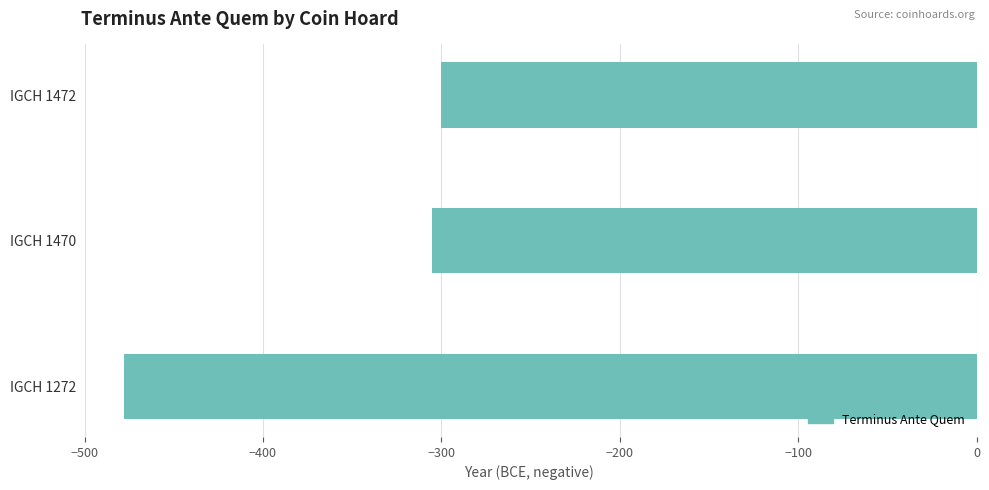

The chart shows a value of -300 at IGCH 1472. True or false?

True